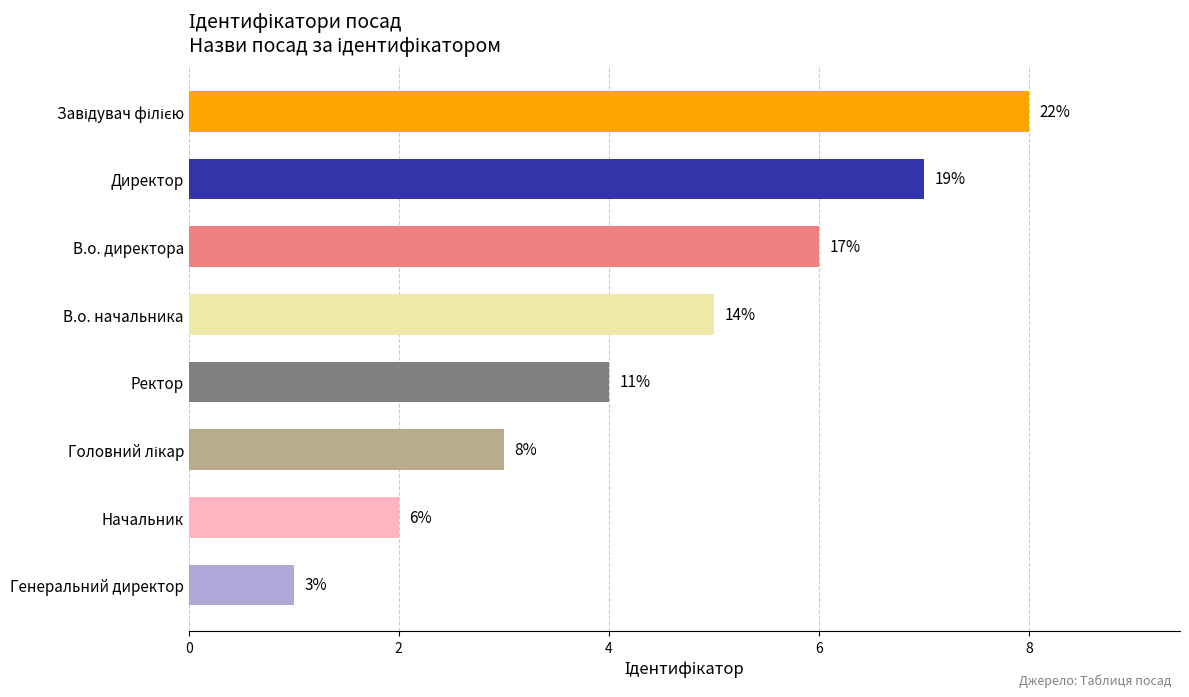

Does the chart contain any negative values?

No